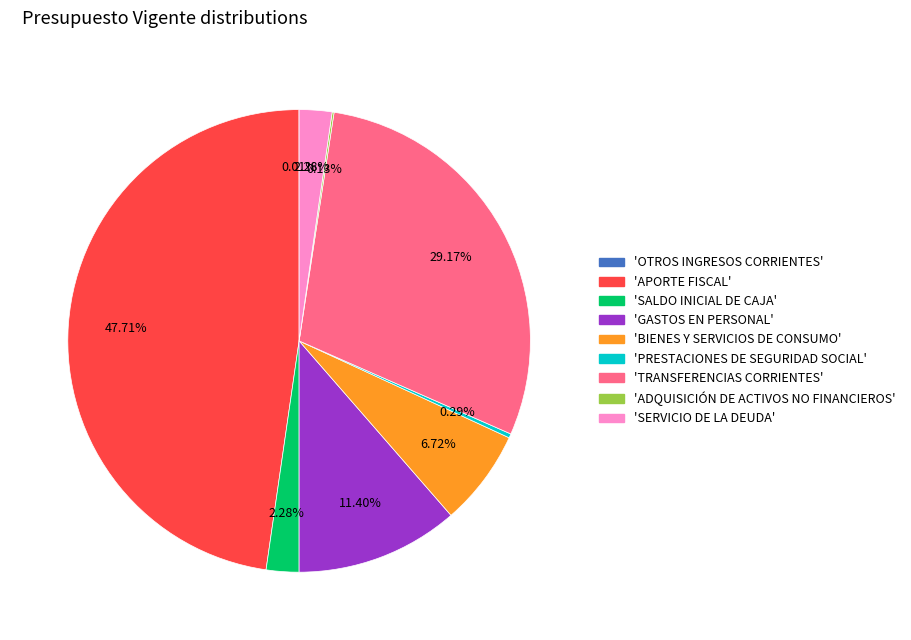

Does any single category account for the majority?

No